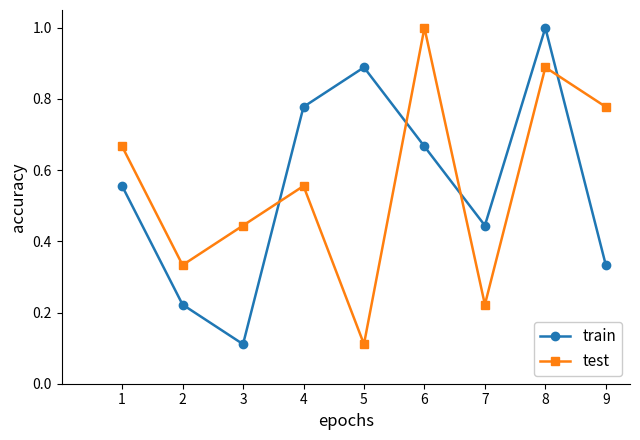

What is the sum of all train values?

5.0